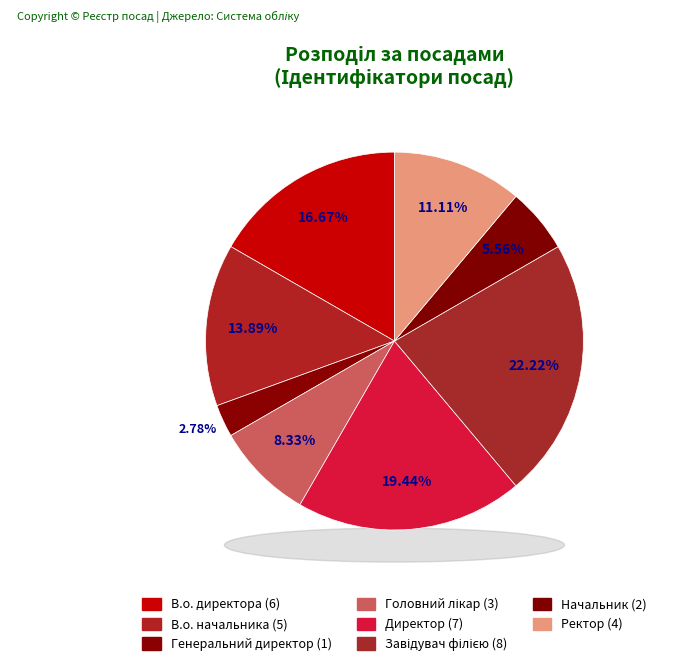

What is the smallest slice in the pie chart?

Генеральний директор